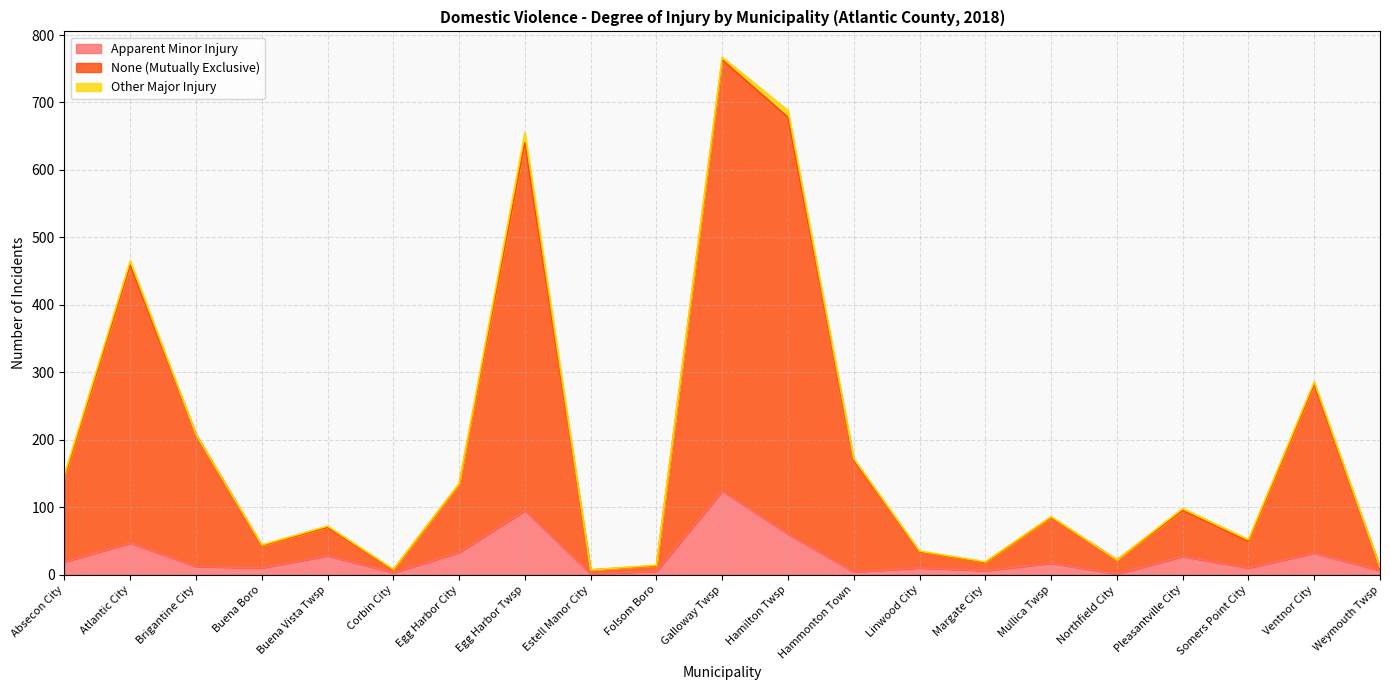

What is the label of the 18th point from the right?

Buena Boro